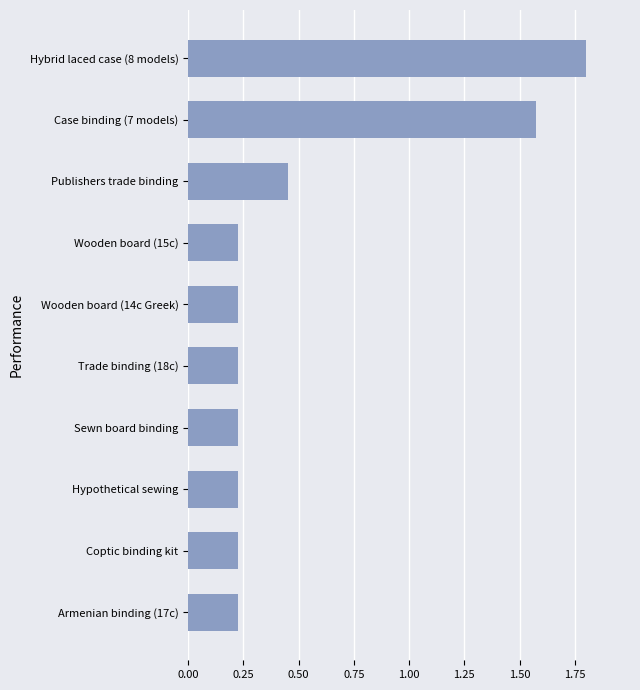

How many distinct data groups are displayed?

1